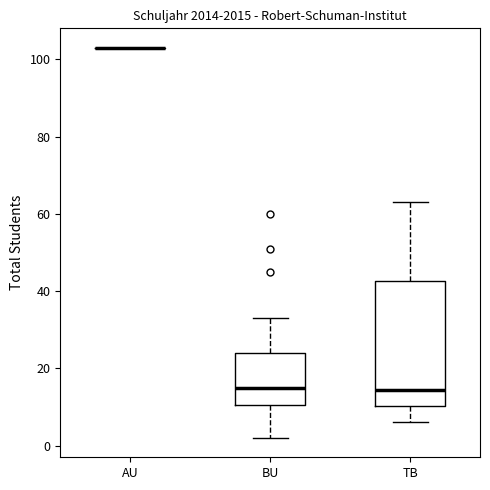

Reading left to right, read every box against the y-axis: the position of its median line, the range the box covers, and the ends of its whiskers. The values are not printed on the chart, so give them approximately, as read against the axis.

AU: box collapsed to a line at 104, whiskers 104 to 104
BU: median 16, box 10 to 24, whiskers 2 to 34
TB: median 14, box 10 to 42, whiskers 6 to 64